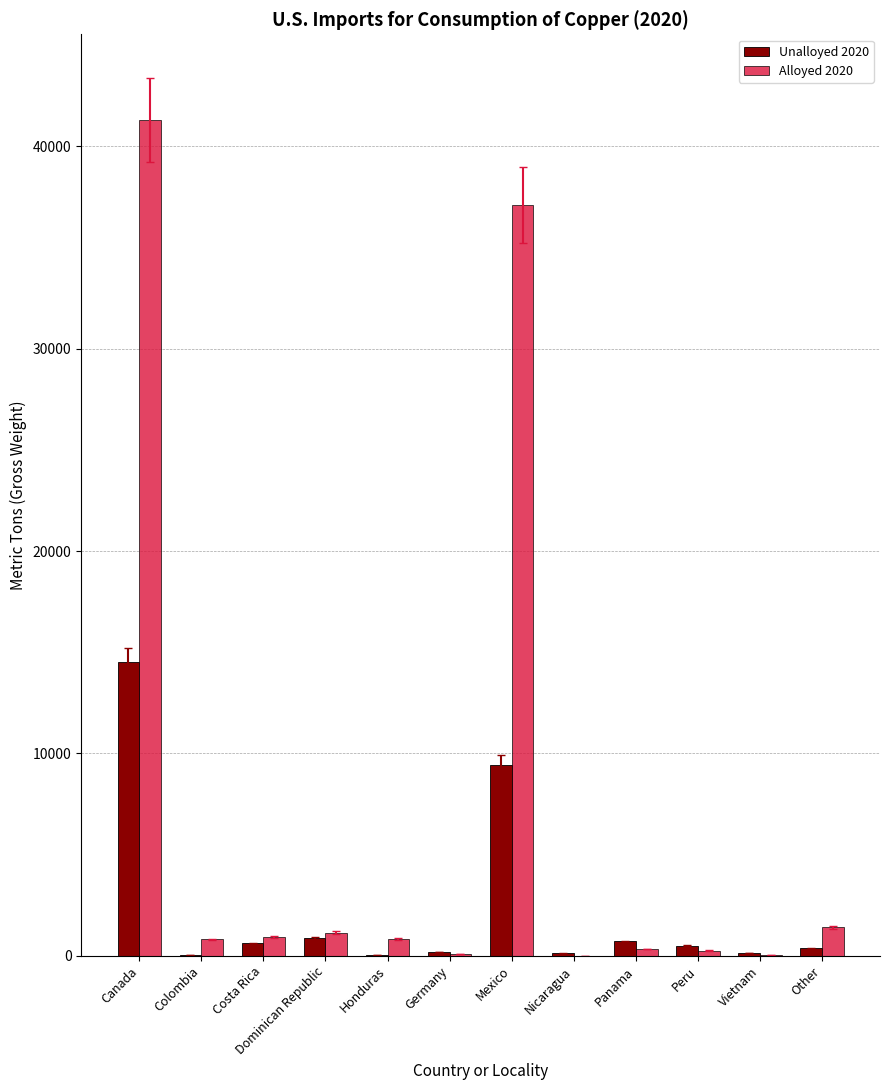

At which category is the sum across all series the highest?

Canada